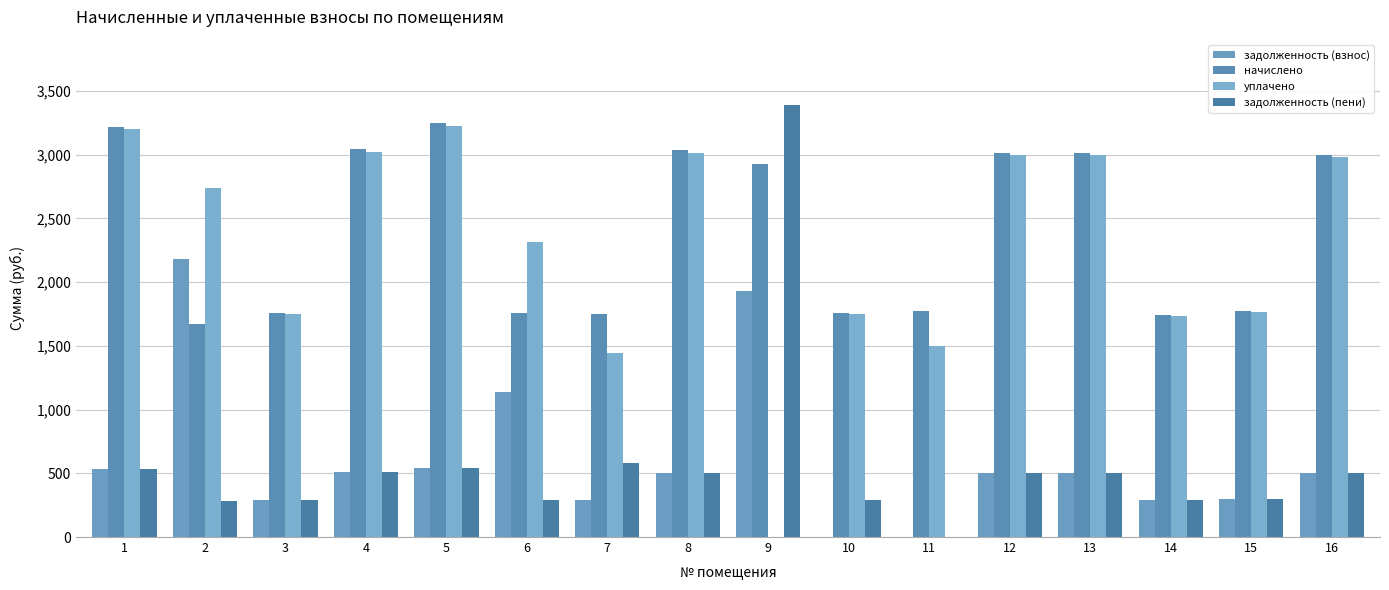

What is the sum of the задолженность (пени) values at 6 and 12?

796.2